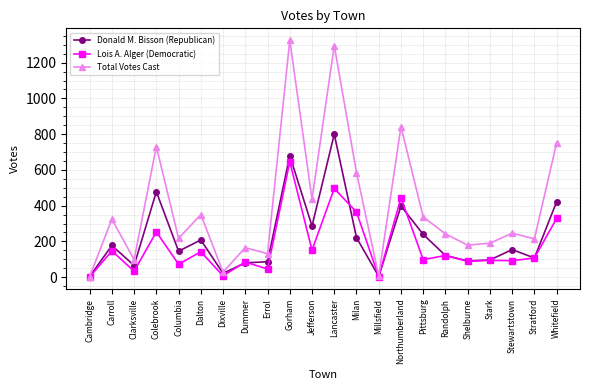

What is the maximum value for Lois A. Alger (Democratic)?

646